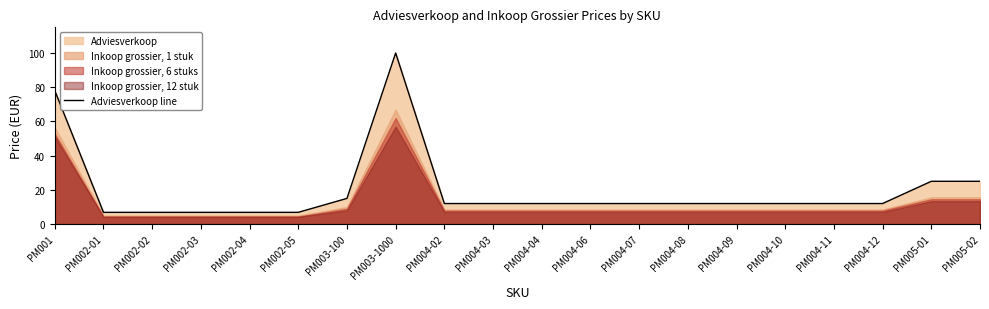

What is the value of the 3rd point from the left?

6.8